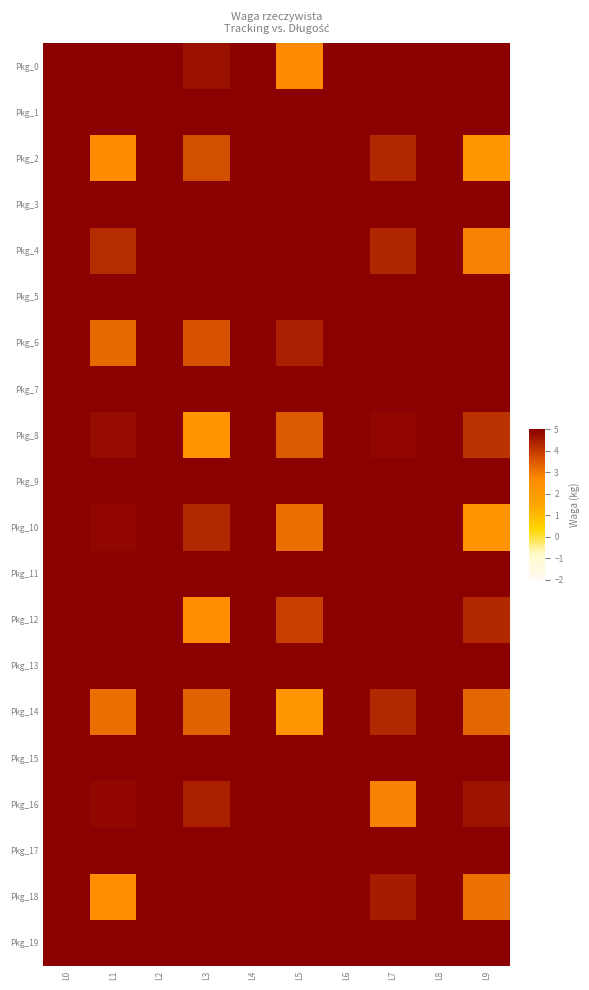

At how many categories does at least one series exceed 12?

5